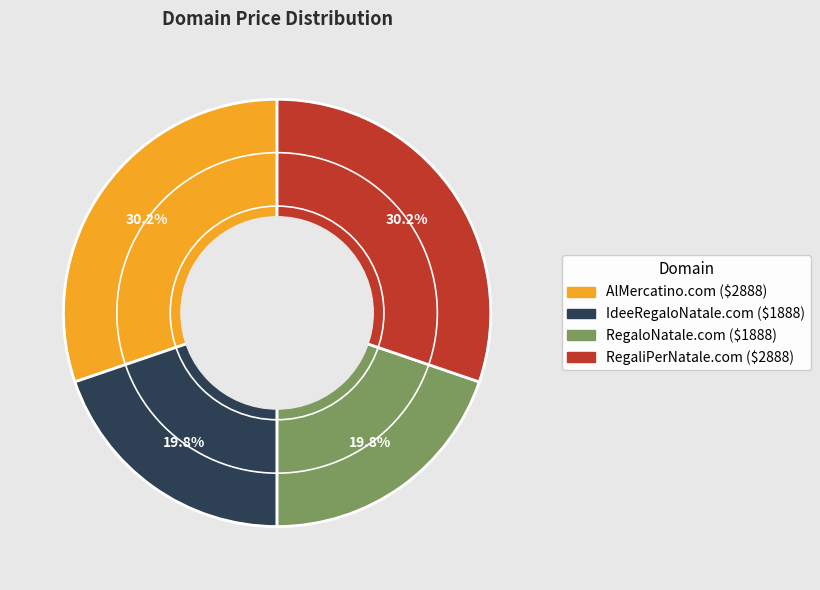

To the nearest percent, what is the difference between the largest and smallest slice percentages?

10%